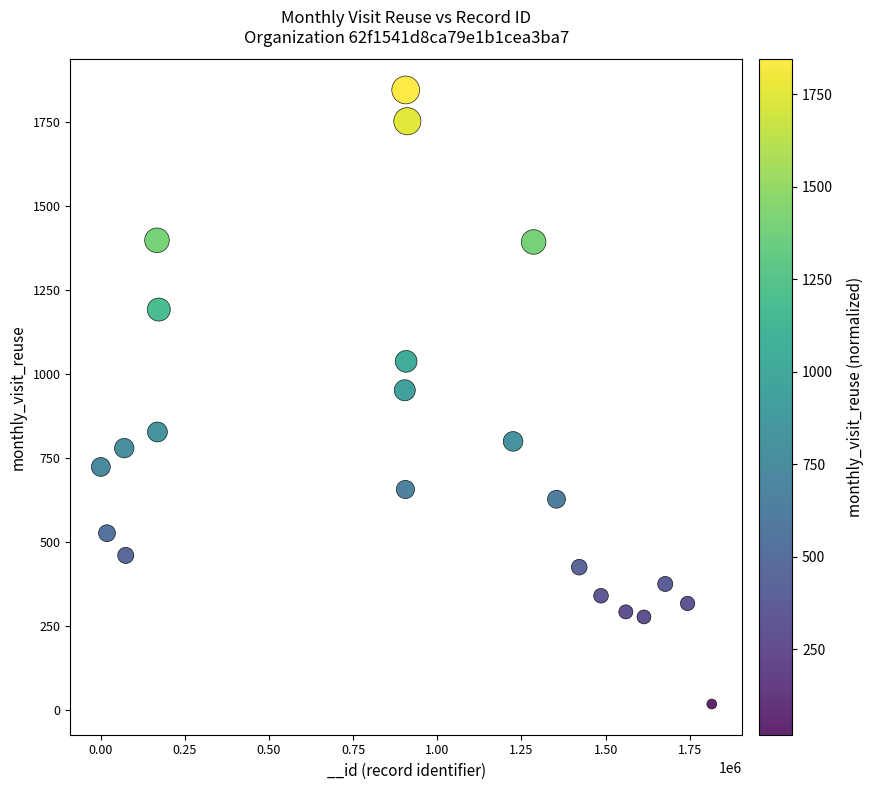

What is the range of Y values (max minus min)?

1826